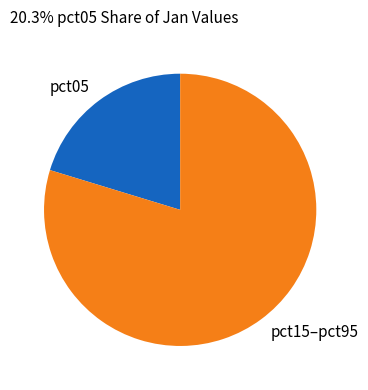

Which has a higher value, pct15–pct95 or pct05?

pct15–pct95